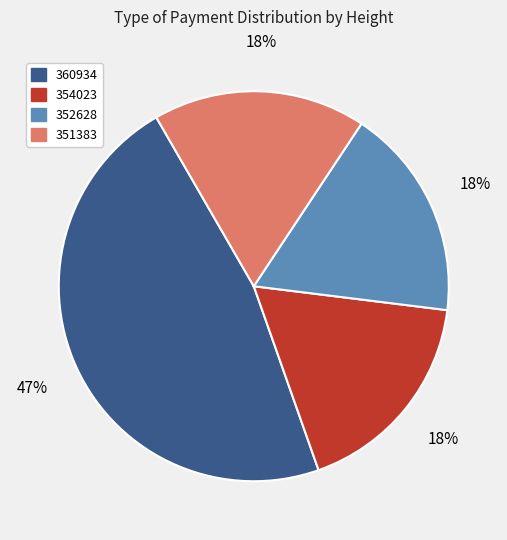

Approximately how many times larger is the value at 354023 compared to 351383?

1.0